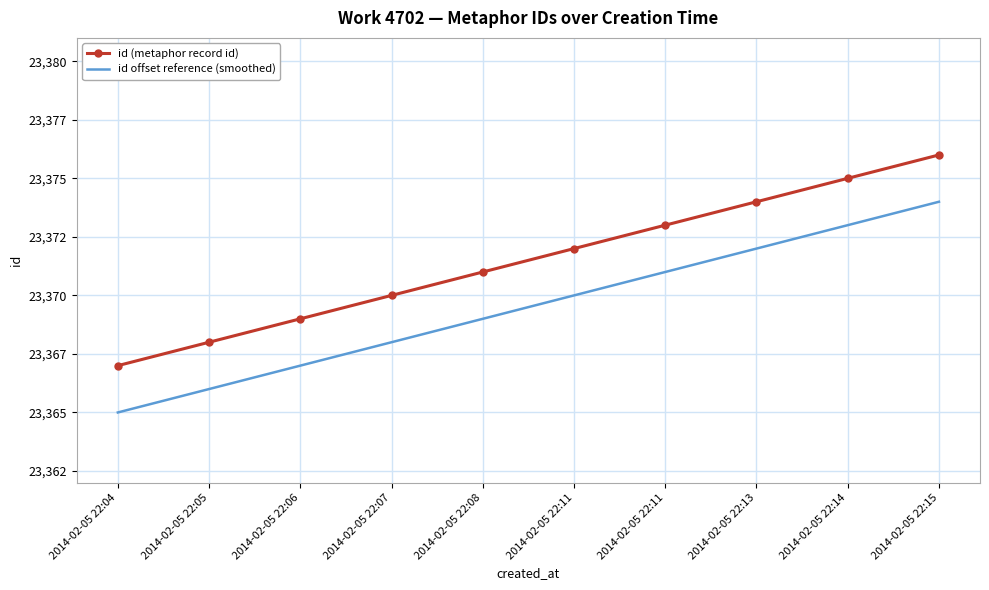

What is the approximate value of id offset reference (smoothed) at 2014-02-05 22:04?

23365